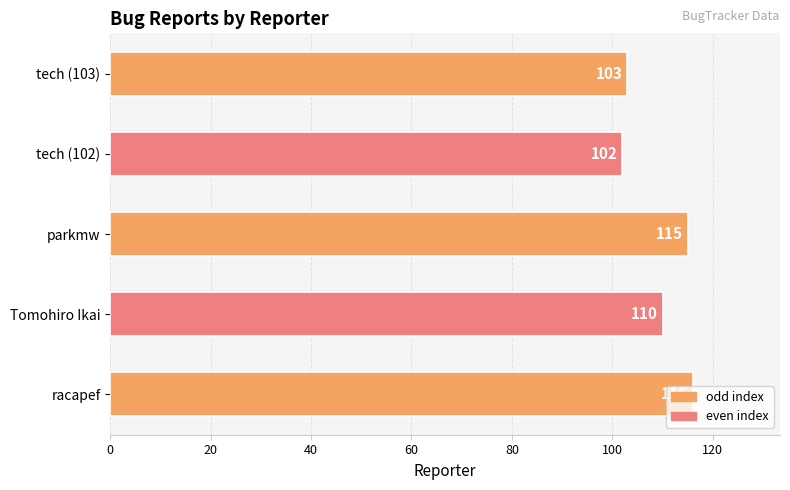

At which label is the value closest to 109?

Tomohiro Ikai